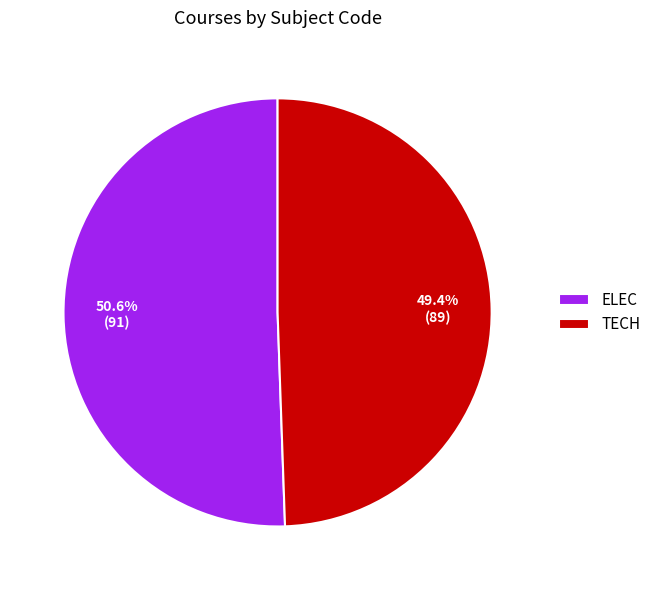

To the nearest percent, what is the combined percentage of TECH and ELEC?

100%